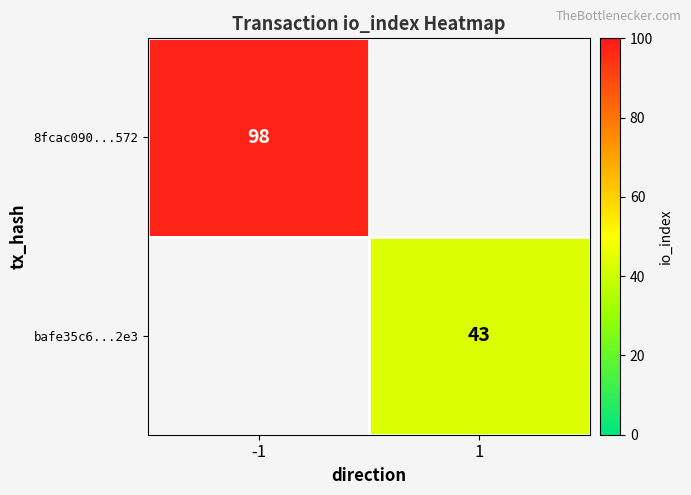

True or false: 8fcac090...572 has a value of 98 at -1.

True